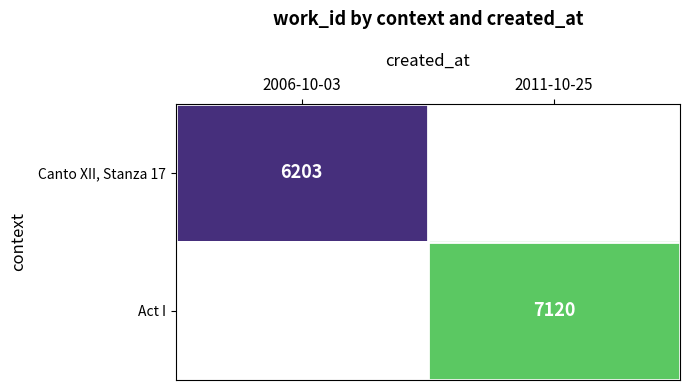

The Canto XII, Stanza 17 series shows 6203 at 2006-10-03. True or false?

True